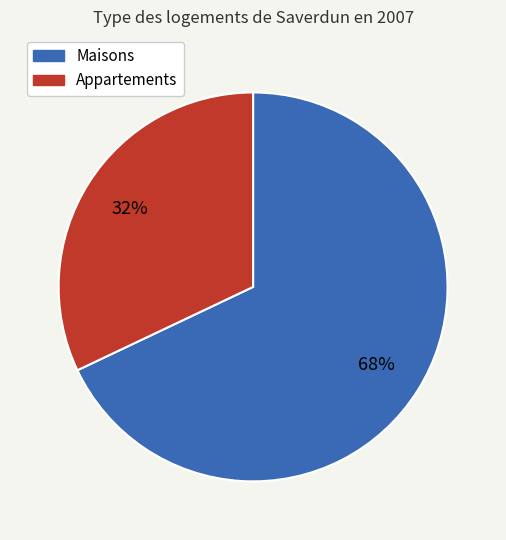

Is there any slice that represents more than half of the pie?

Yes